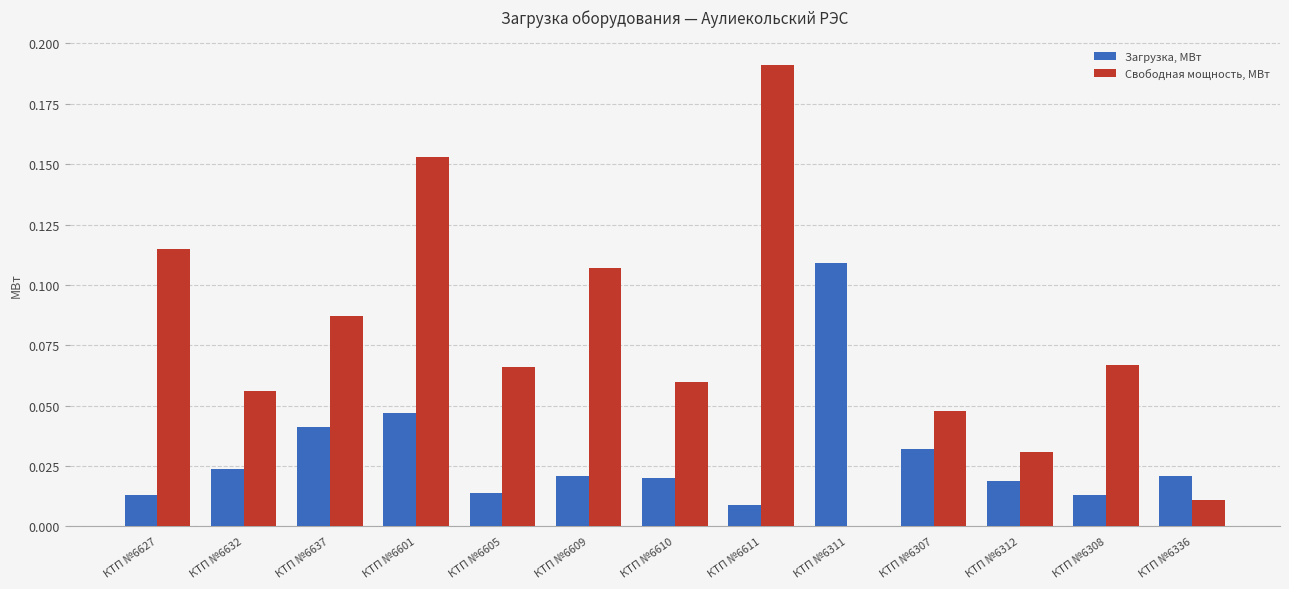

Which series has the largest total across all categories?

Свободная мощность, МВт